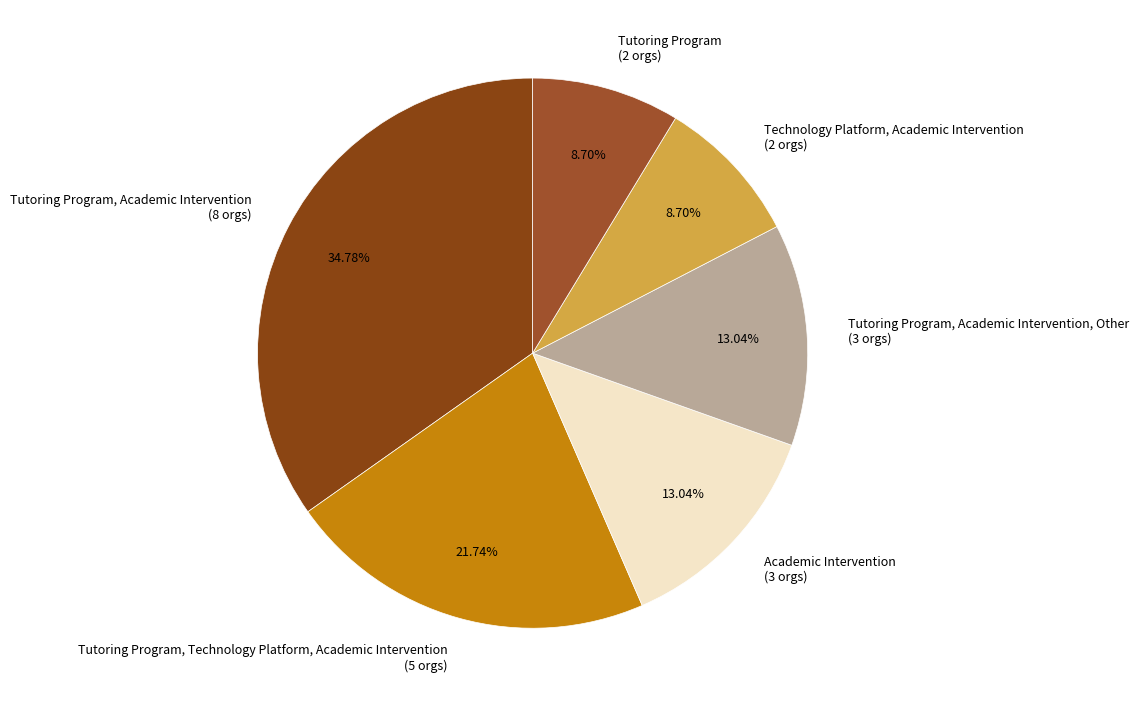

Do Technology Platform, Academic Intervention (2 orgs) and Academic Intervention (3 orgs) together represent more than half of the pie?

No